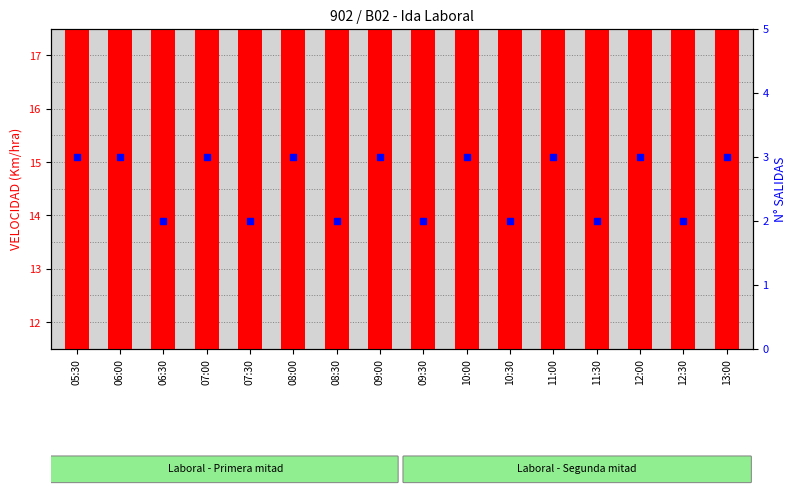

Which series contains the highest Y value?

VELOCIDAD (Km/hra)